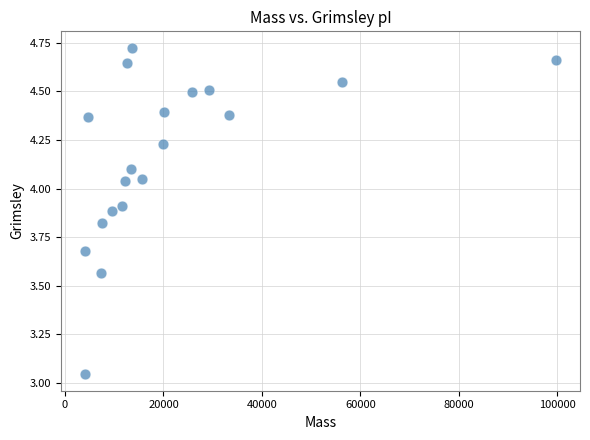

What is the range of Y values (max minus min)?

1.7